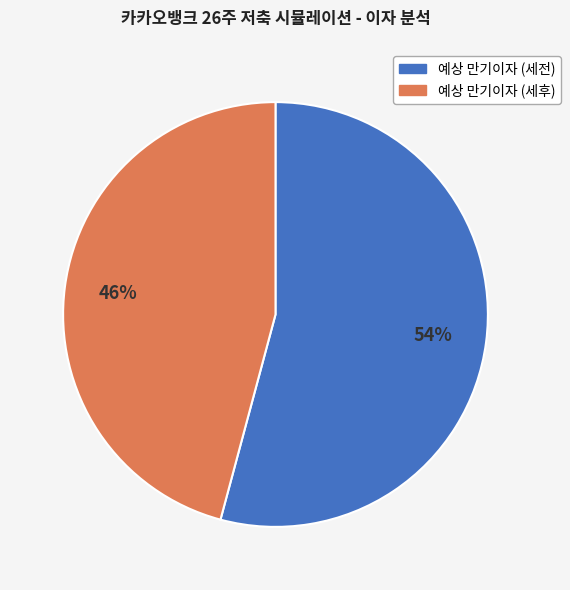

Rank the categories by value from highest to lowest.

예상 만기이자 (세전), 예상 만기이자 (세후)